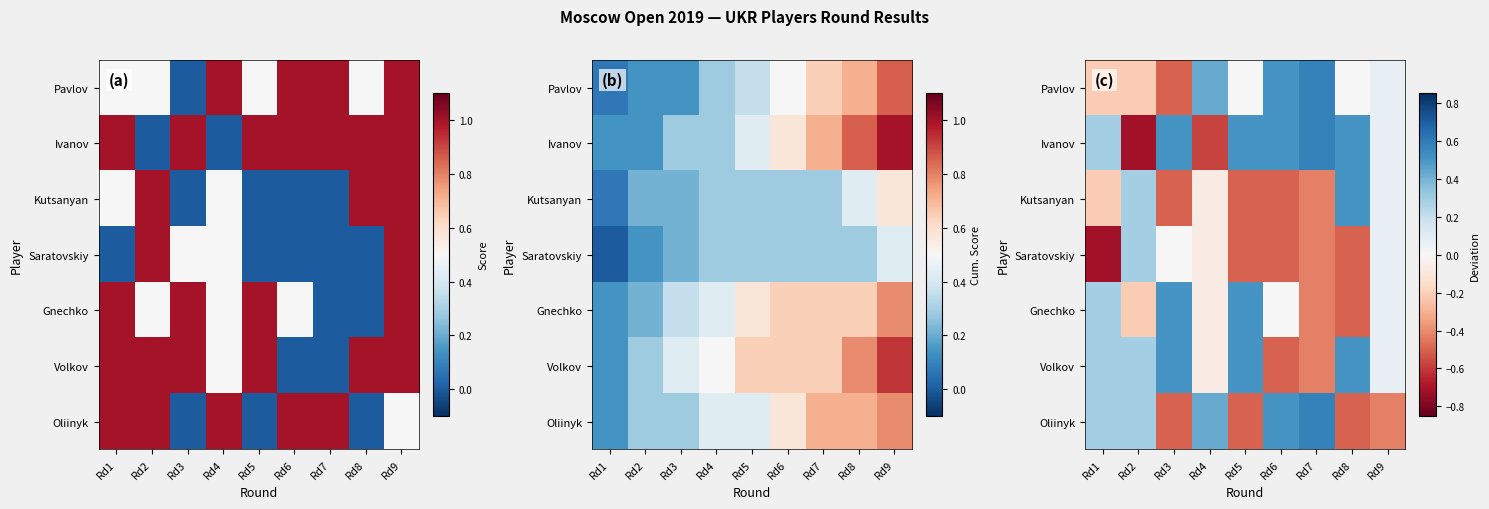

True or false: Gnechko has a value of 0.1 at Rd1.

False